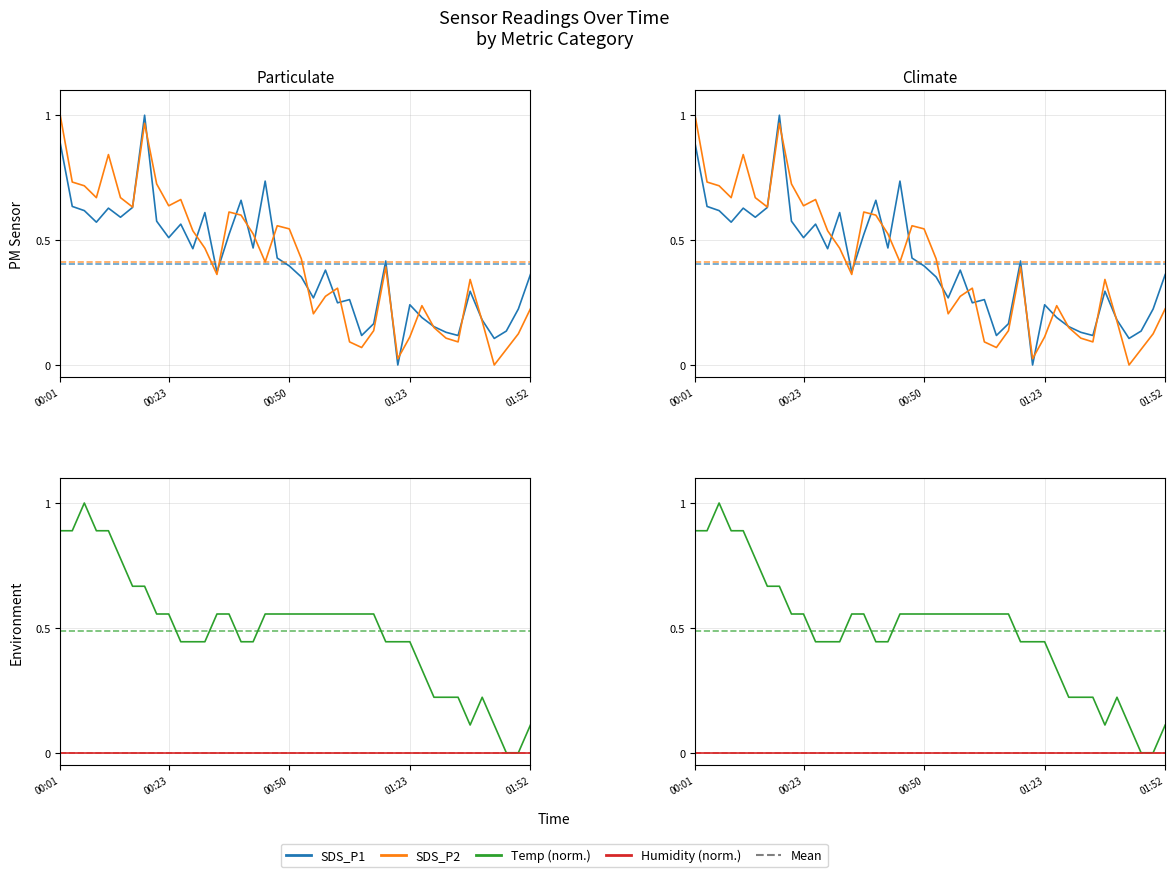

At which label does Humidity reach its peak?

00:01